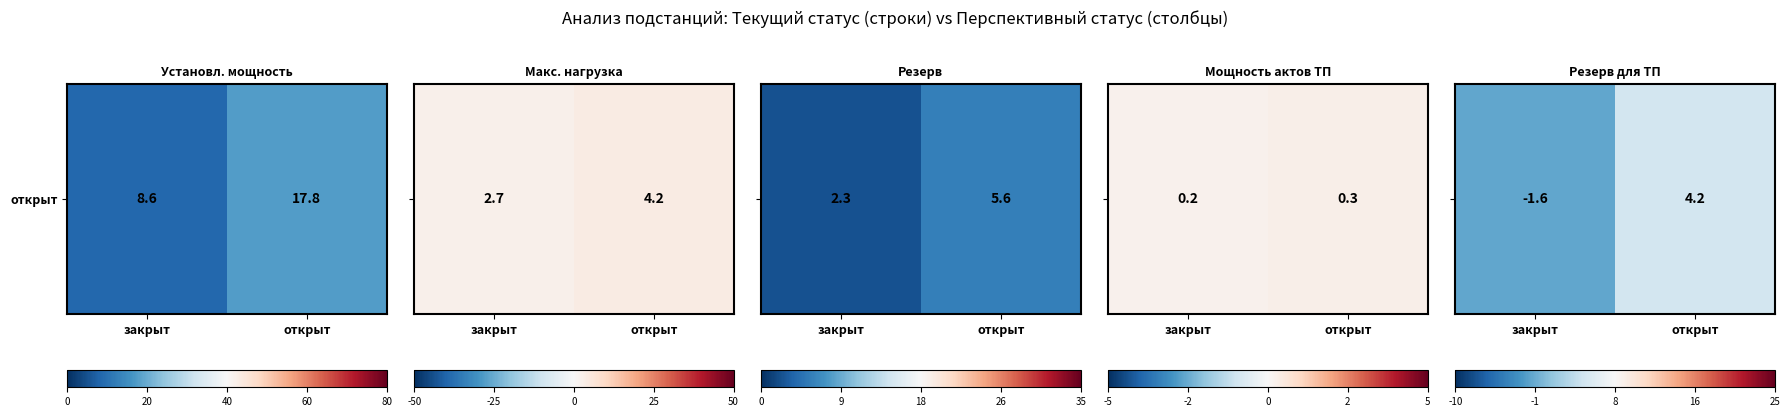

How many series are shown in this chart?

1